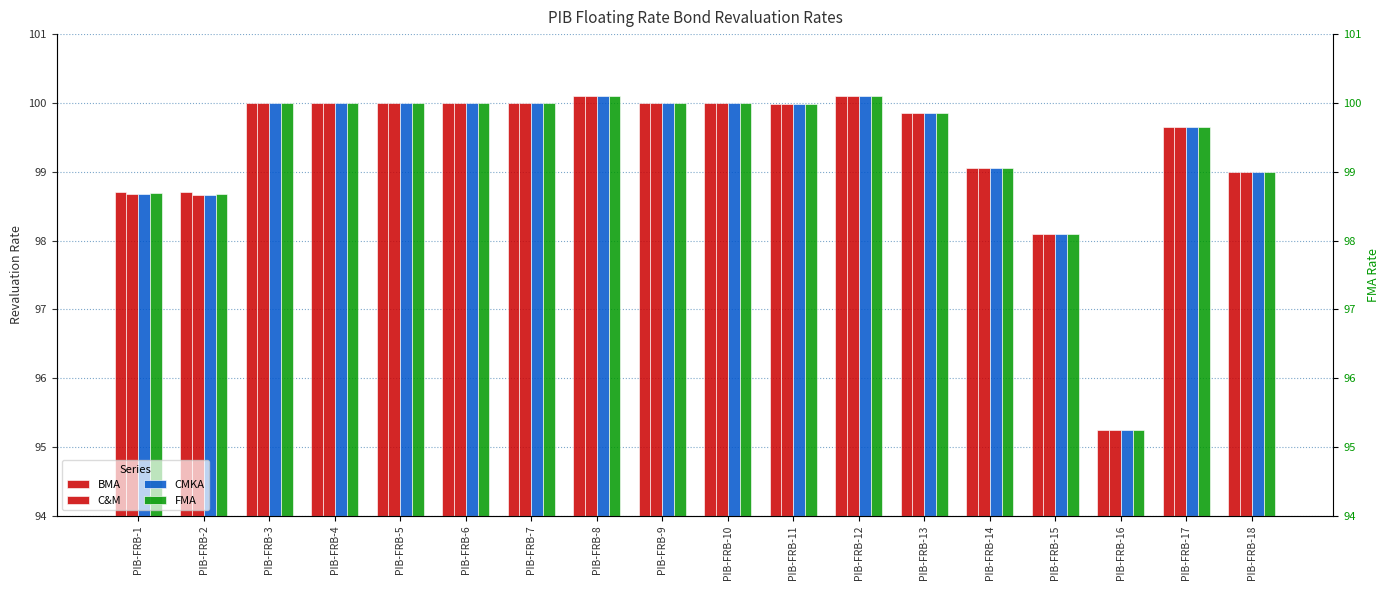

Reading left to right, extract all data points from this chart.

BMA: PIB-FRB-1=98.7	PIB-FRB-2=98.7	PIB-FRB-3=100.0	PIB-FRB-4=100.0	PIB-FRB-5=100.0	PIB-FRB-6=100.0	PIB-FRB-7=100.0	PIB-FRB-8=100.1	PIB-FRB-9=100.0	PIB-FRB-10=100.0	PIB-FRB-11=100.0	PIB-FRB-12=100.1	PIB-FRB-13=99.8	PIB-FRB-14=99.0	PIB-FRB-15=98.1	PIB-FRB-16=95.2	PIB-FRB-17=99.7	PIB-FRB-18=99.0
C&M: PIB-FRB-1=98.7	PIB-FRB-2=98.7	PIB-FRB-3=100.0	PIB-FRB-4=100.0	PIB-FRB-5=100.0	PIB-FRB-6=100.0	PIB-FRB-7=100.0	PIB-FRB-8=100.1	PIB-FRB-9=100.0	PIB-FRB-10=100.0	PIB-FRB-11=100.0	PIB-FRB-12=100.1	PIB-FRB-13=99.8	PIB-FRB-14=99.0	PIB-FRB-15=98.1	PIB-FRB-16=95.2	PIB-FRB-17=99.7	PIB-FRB-18=99.0
CMKA: PIB-FRB-1=98.7	PIB-FRB-2=98.7	PIB-FRB-3=100.0	PIB-FRB-4=100.0	PIB-FRB-5=100.0	PIB-FRB-6=100.0	PIB-FRB-7=100.0	PIB-FRB-8=100.1	PIB-FRB-9=100.0	PIB-FRB-10=100.0	PIB-FRB-11=100.0	PIB-FRB-12=100.1	PIB-FRB-13=99.9	PIB-FRB-14=99.0	PIB-FRB-15=98.1	PIB-FRB-16=95.2	PIB-FRB-17=99.7	PIB-FRB-18=99.0
FMA: PIB-FRB-1=98.7	PIB-FRB-2=98.7	PIB-FRB-3=100.0	PIB-FRB-4=100.0	PIB-FRB-5=100.0	PIB-FRB-6=100.0	PIB-FRB-7=100.0	PIB-FRB-8=100.1	PIB-FRB-9=100.0	PIB-FRB-10=100.0	PIB-FRB-11=100.0	PIB-FRB-12=100.1	PIB-FRB-13=99.8	PIB-FRB-14=99.0	PIB-FRB-15=98.1	PIB-FRB-16=95.2	PIB-FRB-17=99.7	PIB-FRB-18=99.0